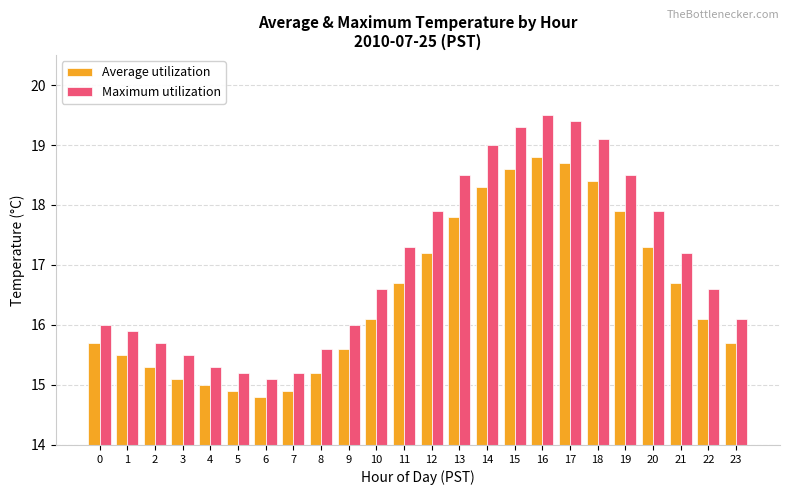

List the series in order of their peak value, highest first.

Maximum utilization, Average utilization